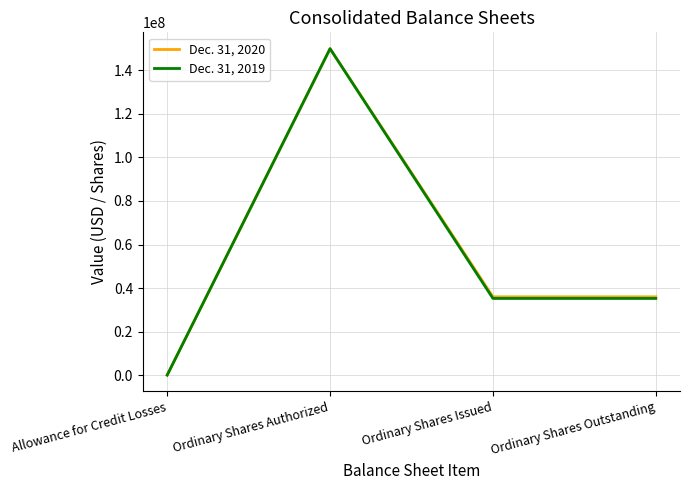

The value of Dec. 31, 2019 at Ordinary Shares Issued is 59356395. True or false?

False